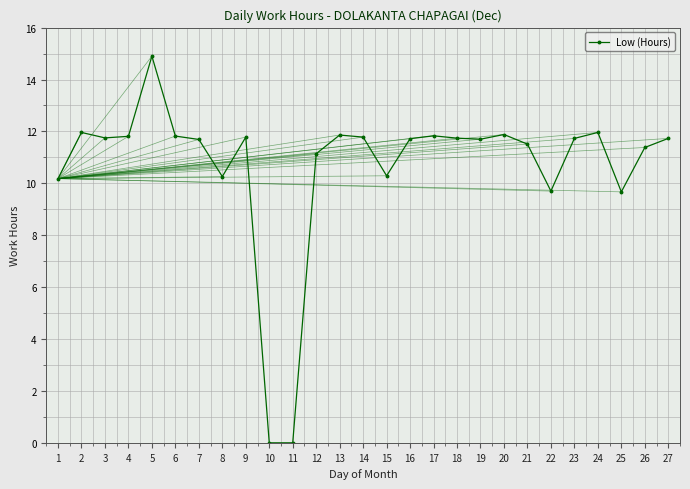

What is the difference between the second highest and second lowest values?

12.0